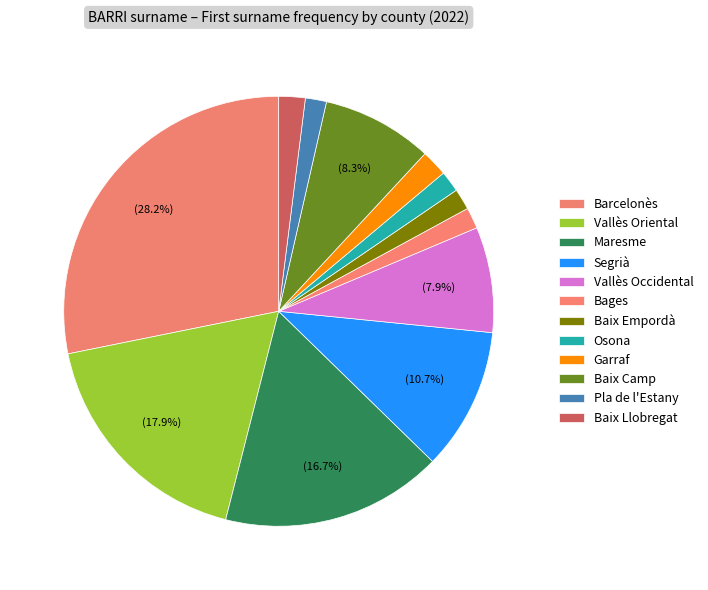

What is the change in value from Maresme to Vallès Occidental?

-22